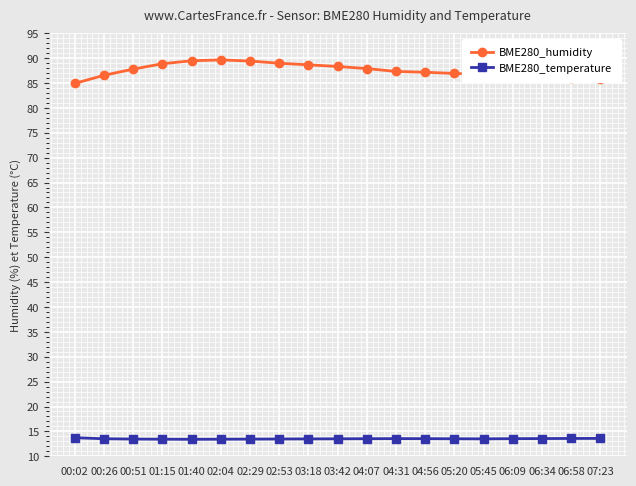

What are all the series names shown in the legend?

BME280_humidity, BME280_temperature